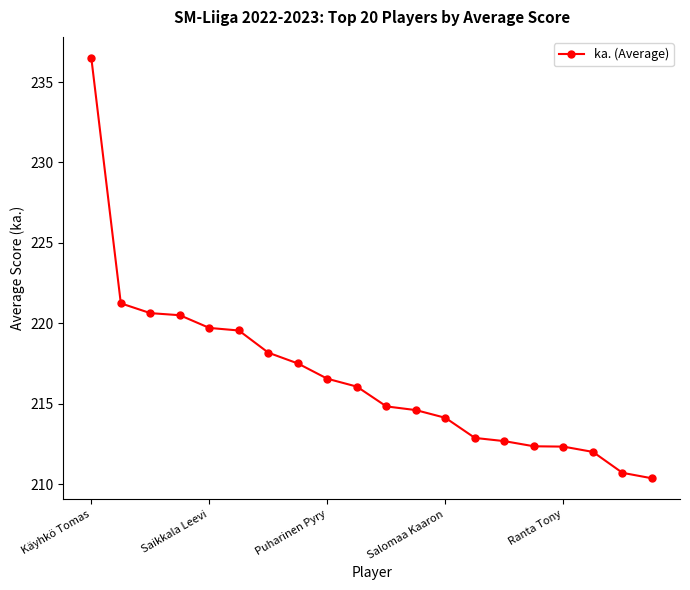

How many data points does each series have?

20